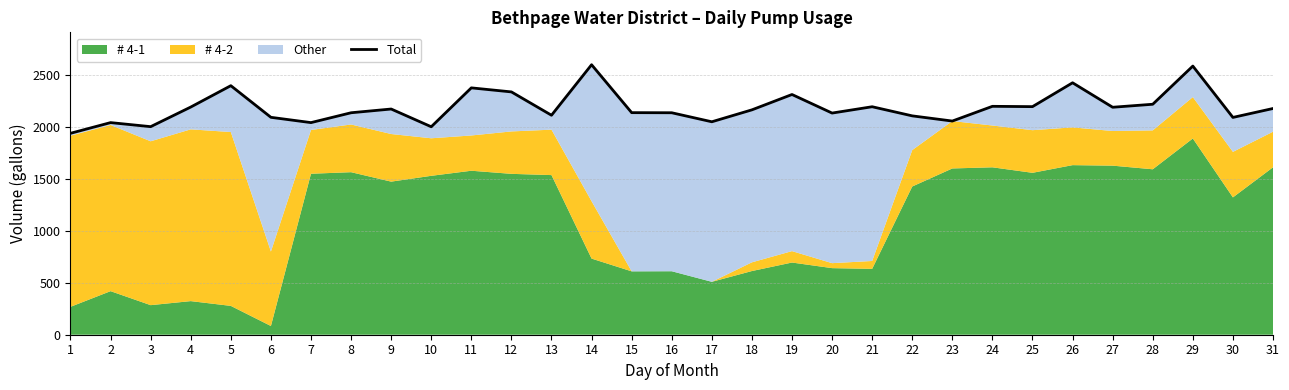

What is the value of the 3rd point from the left?

2006